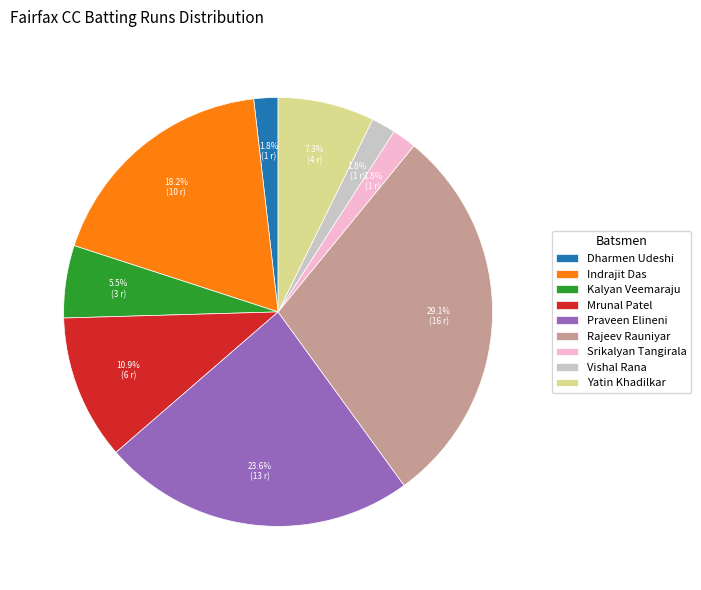

How much of the chart is everything except Praveen Elineni?

76.4%